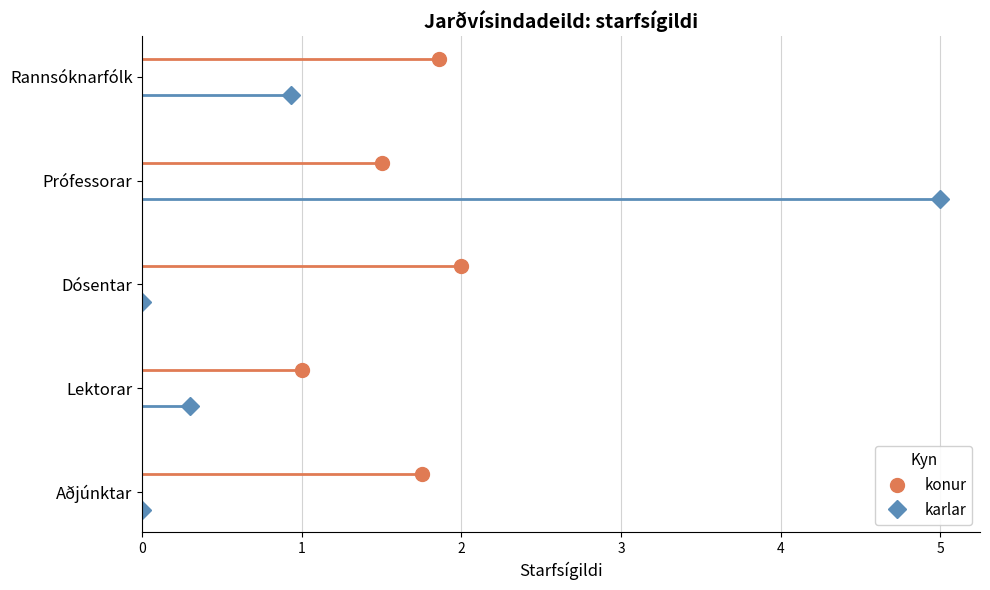

Rank the series by their maximum value, from highest to lowest.

karlar, konur